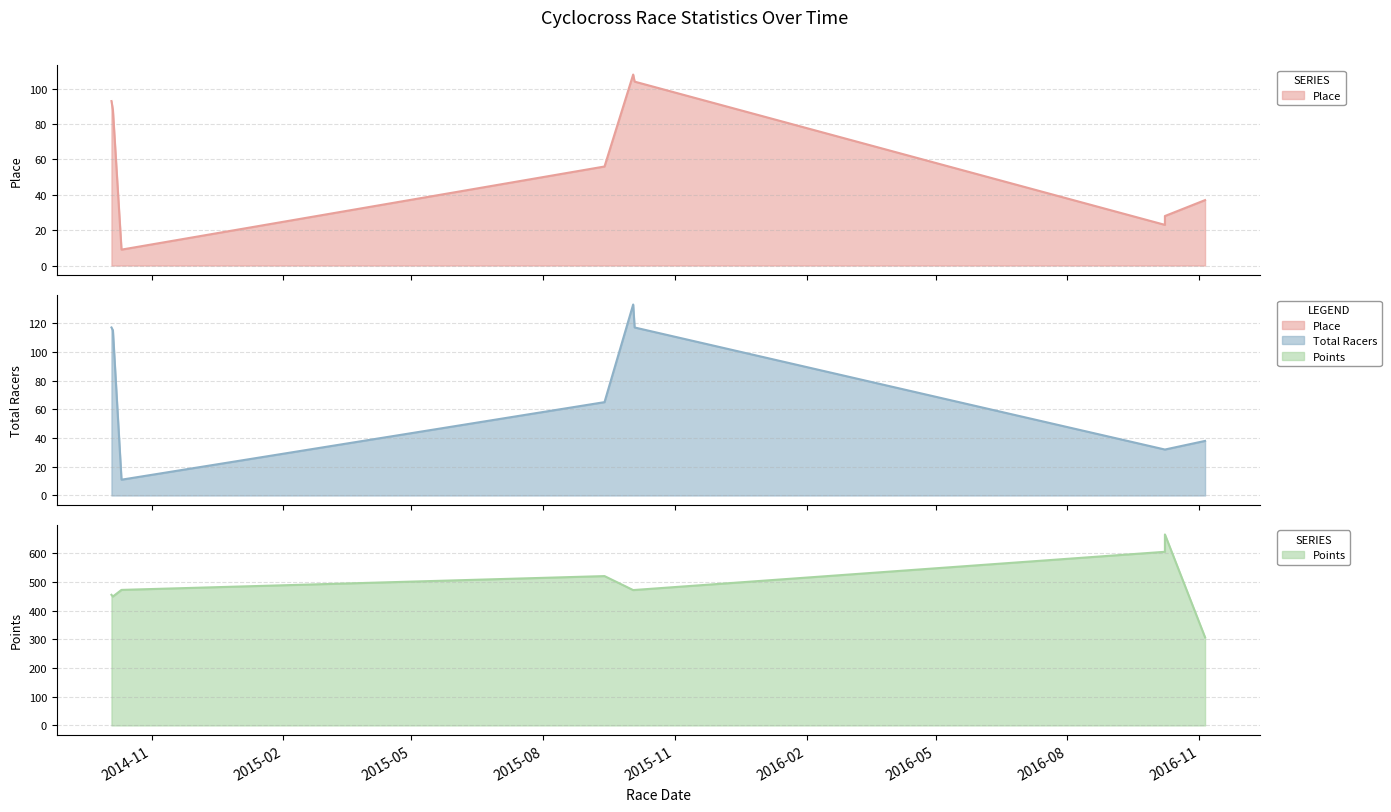

What is the label of the 4th point from the left?

2015-09-13